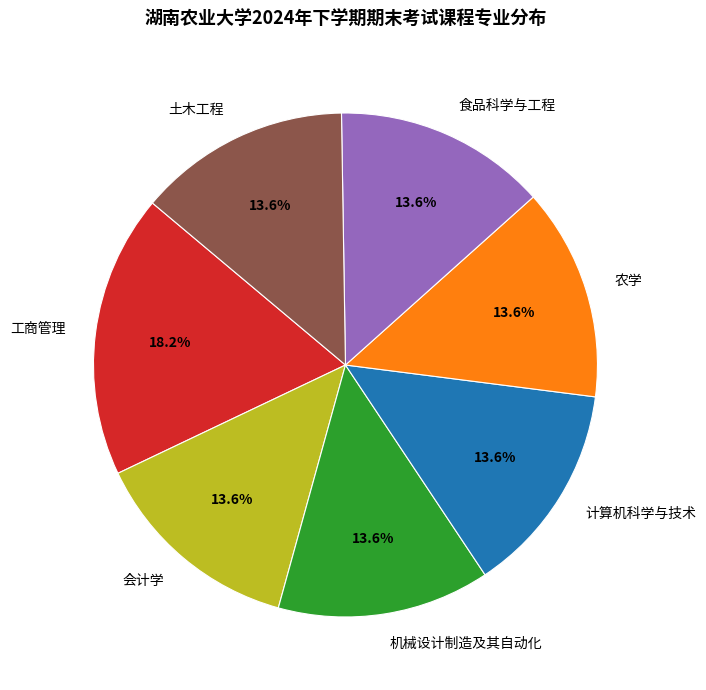

Which category has the biggest portion of the pie?

工商管理